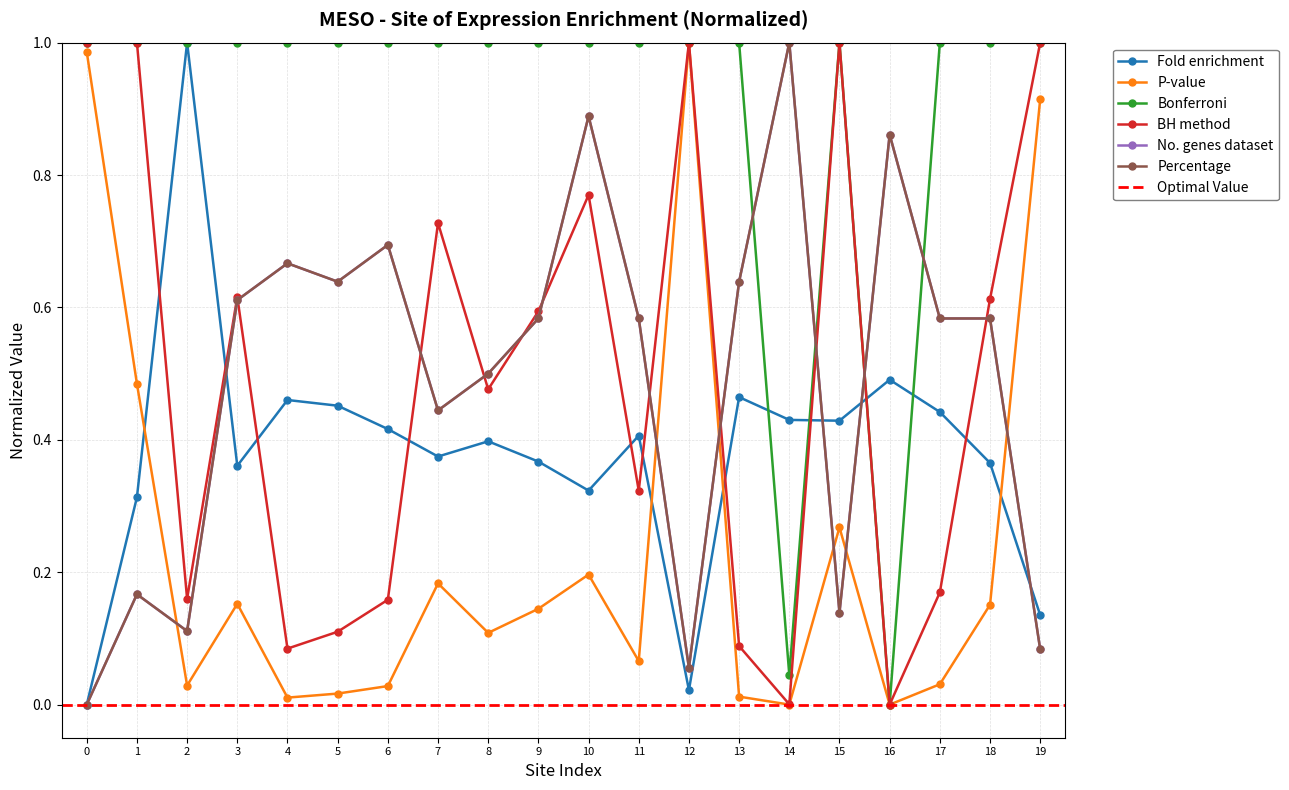

How many data points does each series have?

20